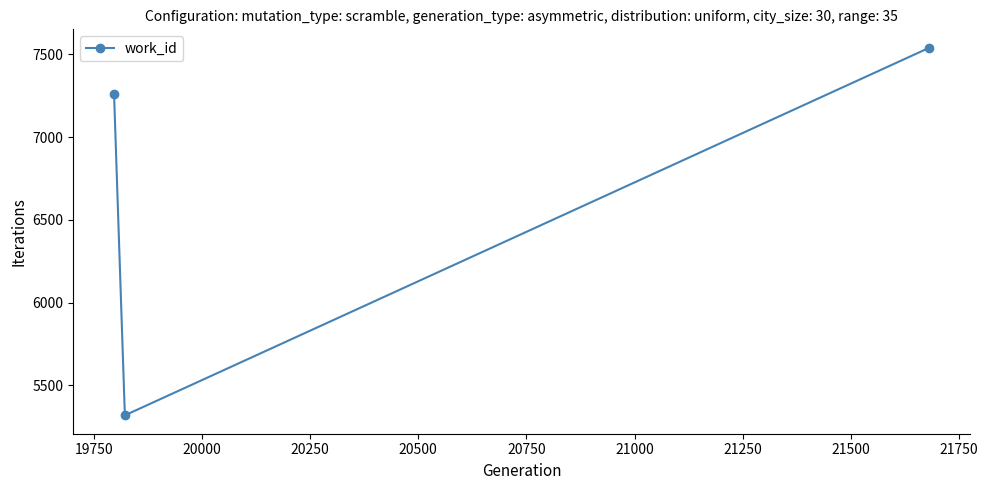

What is the value of the 3rd point from the left?

7541